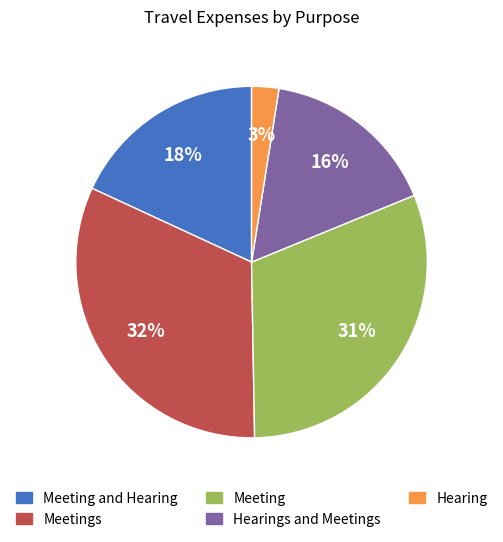

To the nearest percent, what is the average slice percentage?

20%